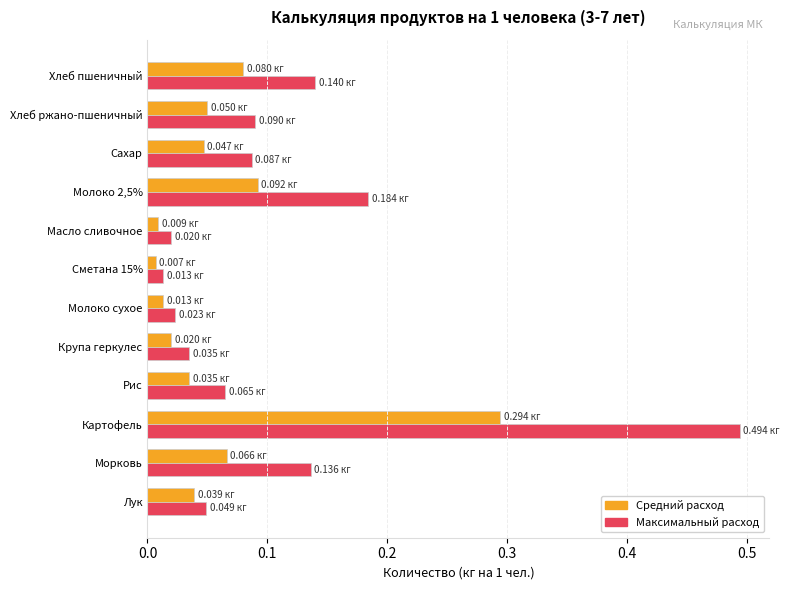

Which category has the highest value in the Максимальный расход series?

Картофель